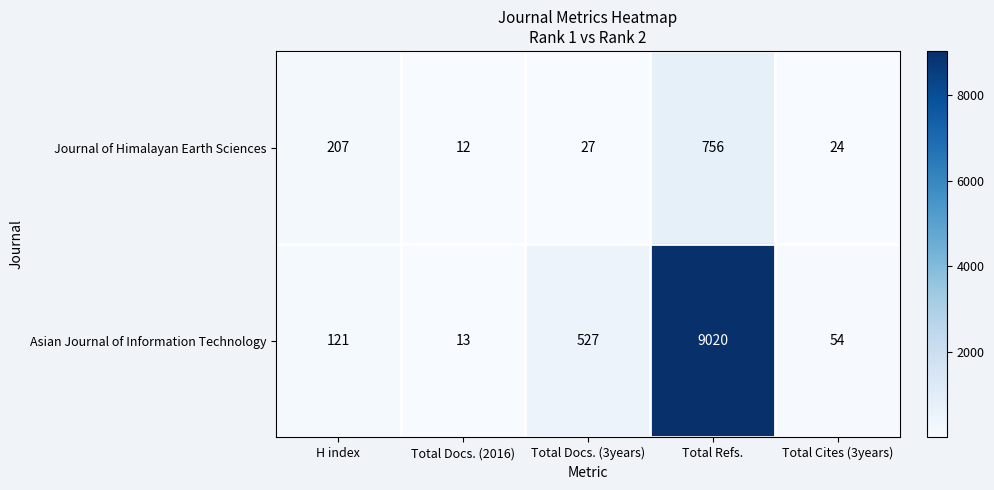

Reading left to right, extract all data points from this chart.

Journal of Himalayan Earth Sciences: H index=207	Total Docs. (2016)=12	Total Docs. (3years)=27	Total Refs.=756	Total Cites (3years)=24
Asian Journal of Information Technology: H index=121	Total Docs. (2016)=13	Total Docs. (3years)=527	Total Refs.=9020	Total Cites (3years)=54